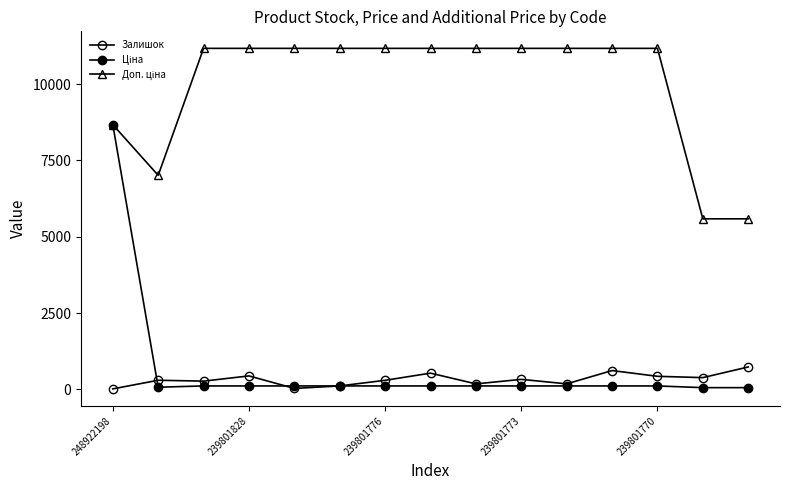

List the labels in order of Залишок value, smallest first.

248922198, 239801770, 5, 8, 10, 239801776, 6, 239801828, 9, 13, 12, 239801773, 7, 11, 14